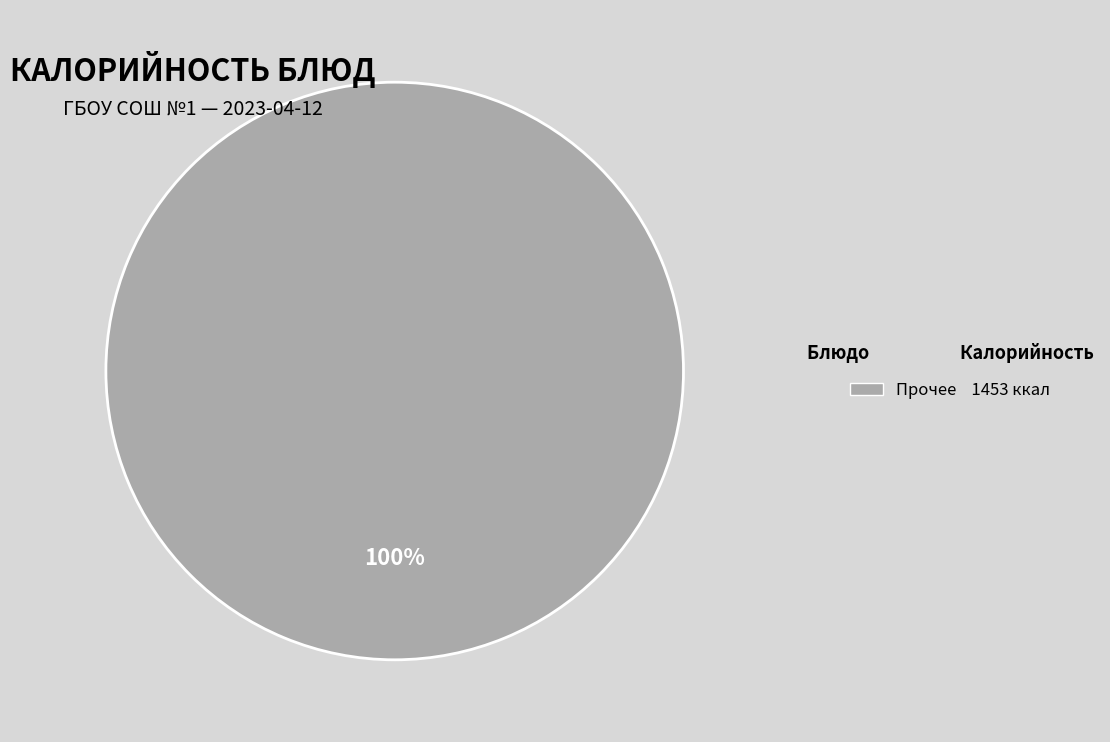

Is there any slice that represents more than half of the pie?

Yes